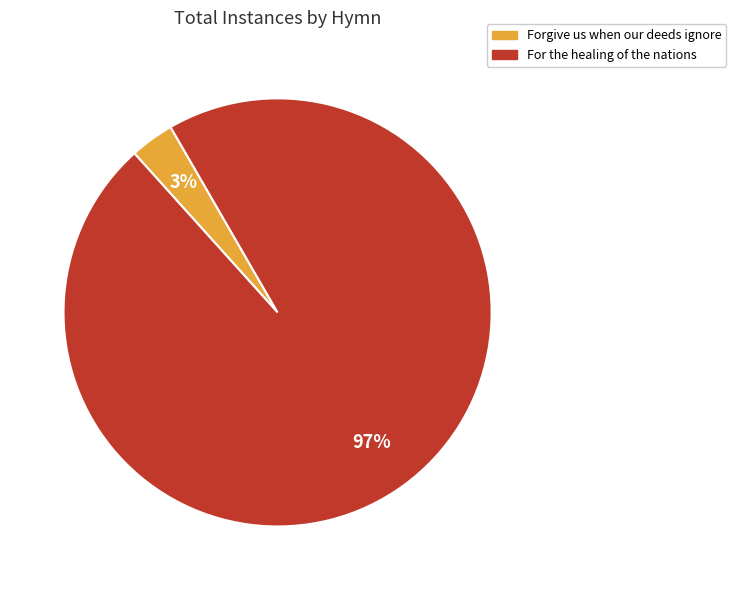

What percentage is the Forgive us when our deeds ignore slice, to the nearest percent?

3%